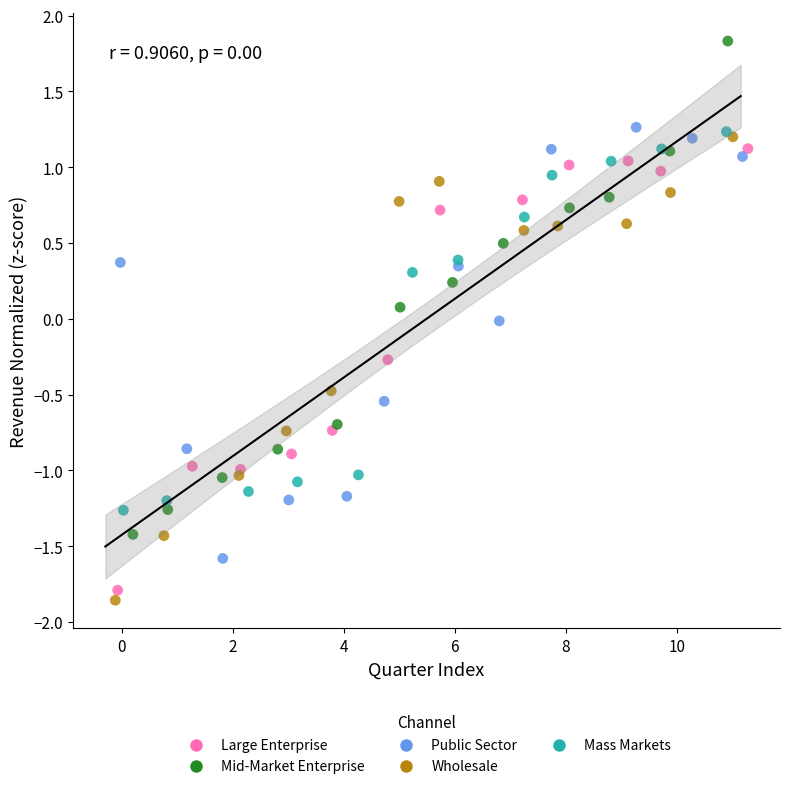

Which series reaches the maximum Y coordinate?

Mid-Market Enterprise